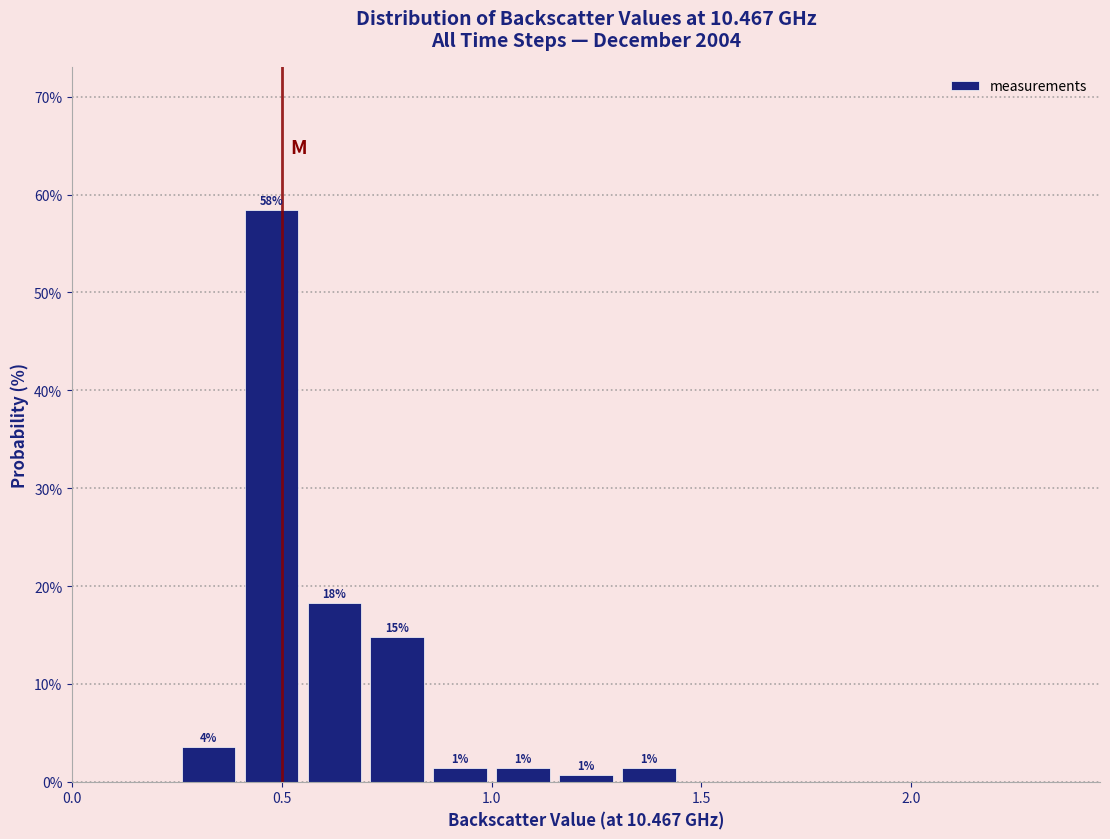

Around what value on the x-axis is the tallest bar? Give the approximate position of its centre, as read against the axis.

0.50